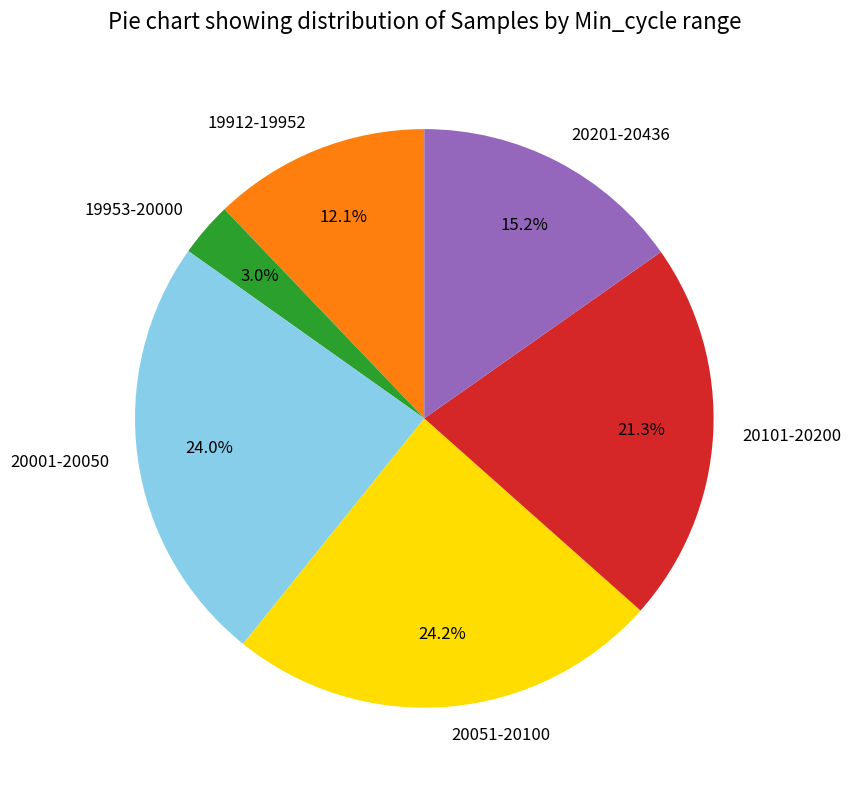

Which slice is the smallest?

19953-20000